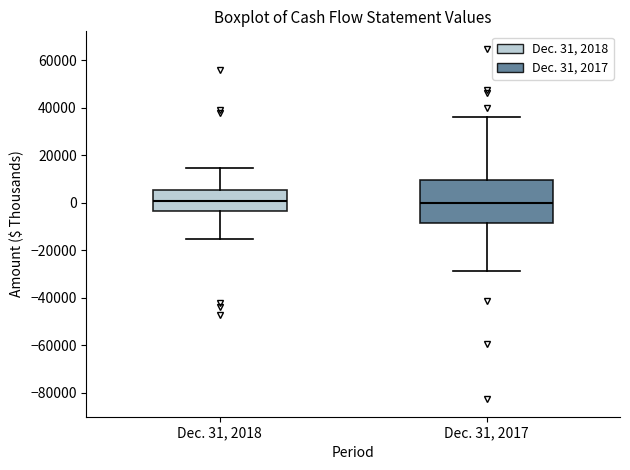

Where is the upper edge of the box for Dec. 31, 2017 on the y-axis? The values are not printed on the chart, so give them approximately, as read against the axis.

10000